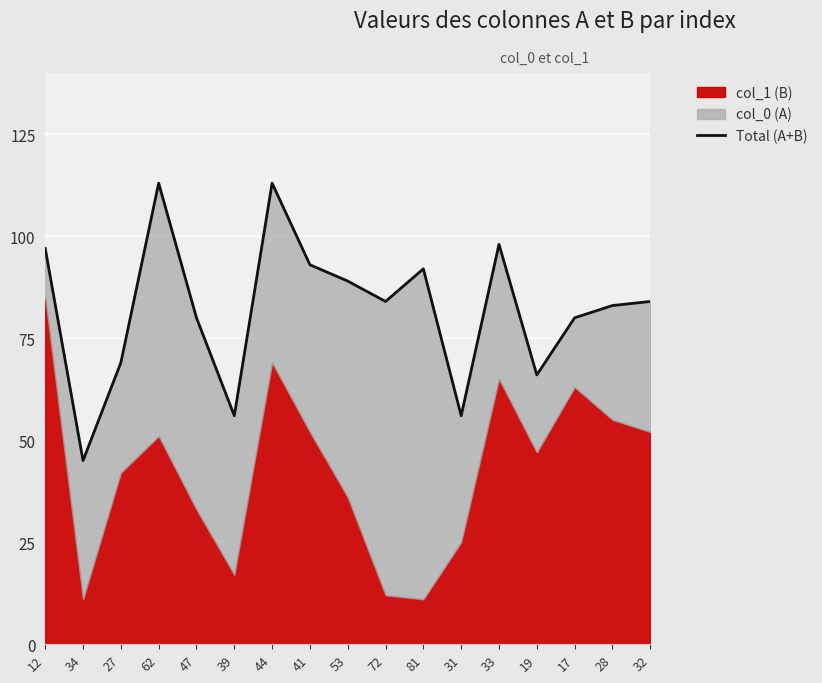

Rank the categories by value from lowest to highest.

34, 39, 31, 19, 27, 47, 17, 28, 72, 32, 53, 81, 41, 12, 33, 62, 44